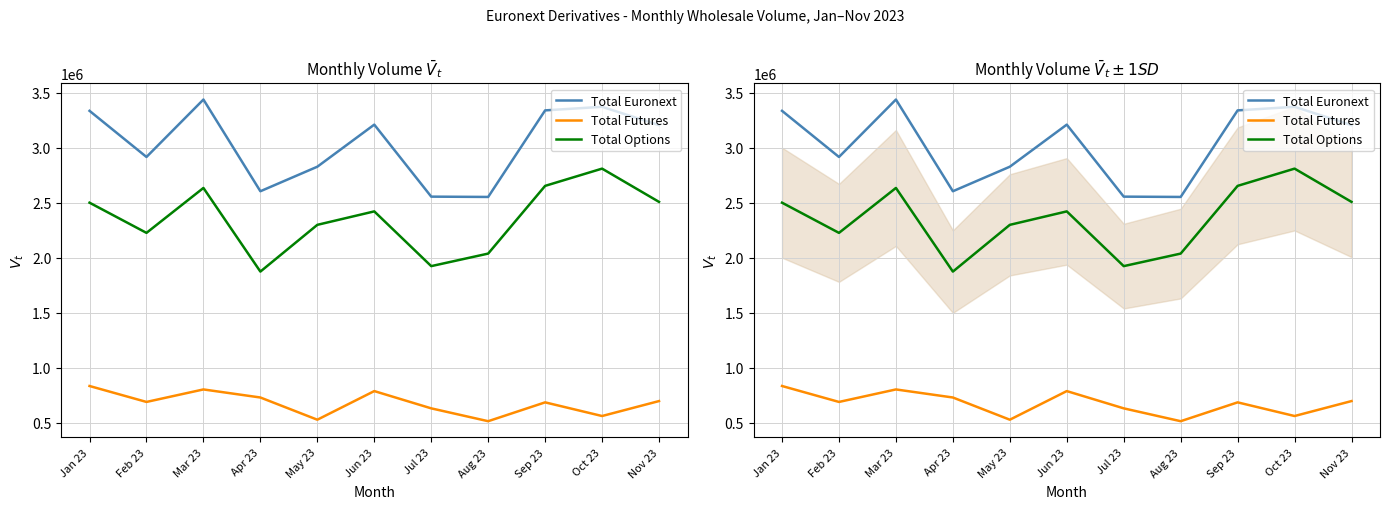

What is the difference between the maximum and minimum values in the Total Options series?

935713